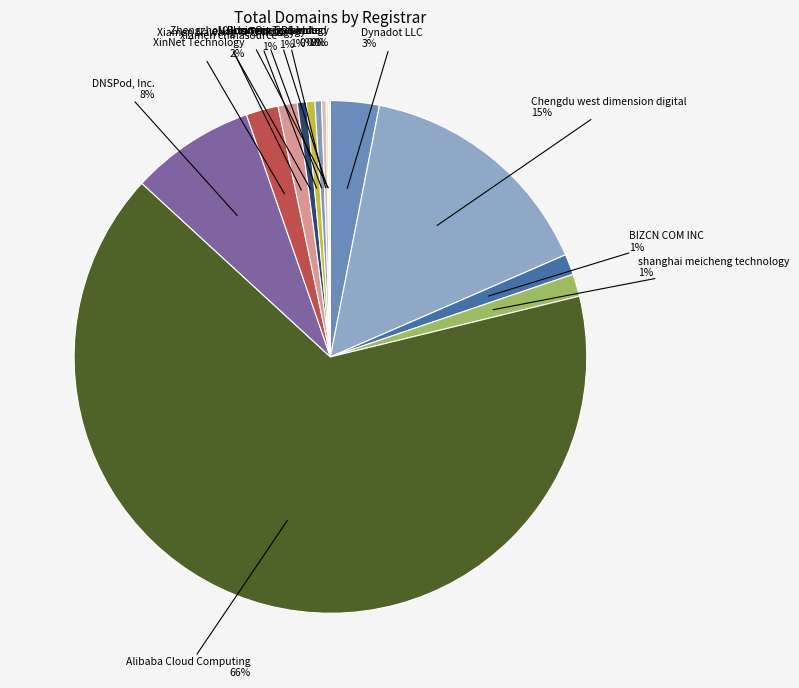

Do Chengdu west dimension digital and DNSPod, Inc. together represent more than half of the pie?

No